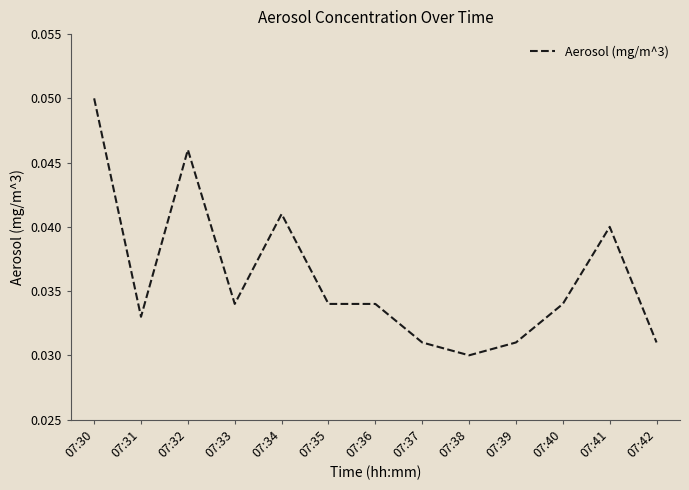

Is this an area chart (filled region under the line)?

No